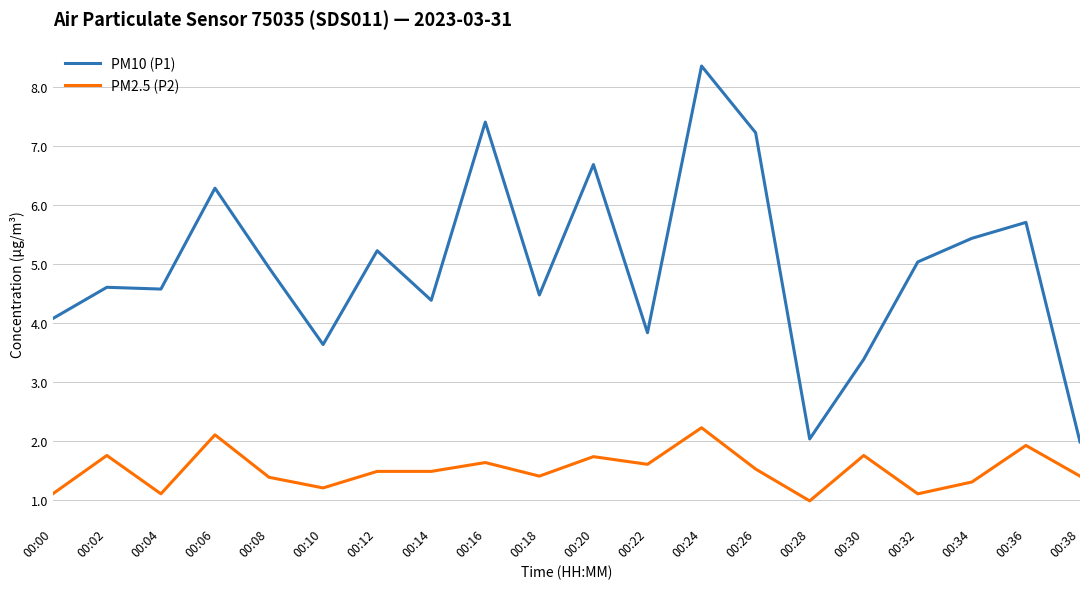

Between 00:06 and 00:30, which series saw the biggest shift?

PM10 (P1)